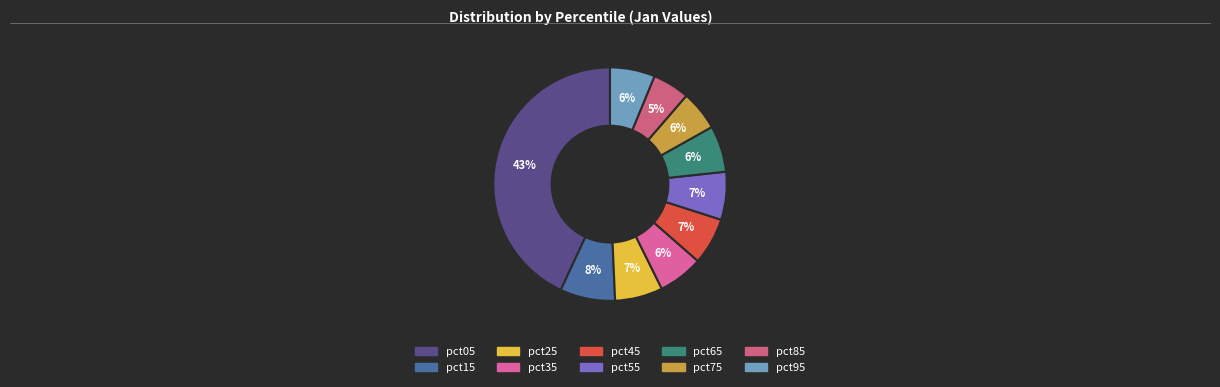

Is the sum of pct55 and pct65 greater than half?

No